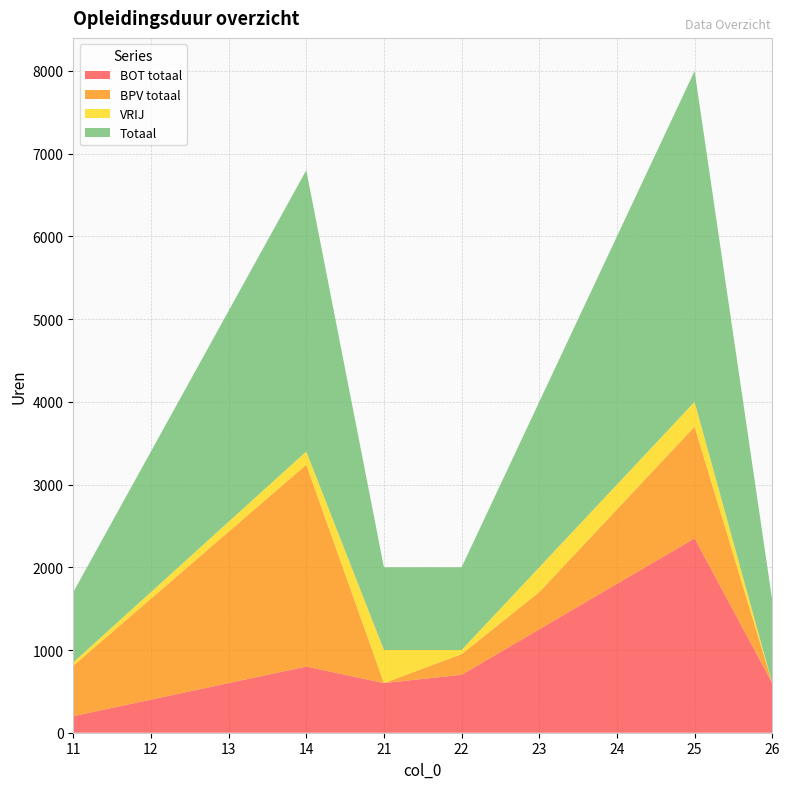

Reading left to right, extract all data points from this chart.

BOT totaal: 200	400	600	800	600	700	1250	1800	2350	600
BPV totaal: 610	1220	1830	2440	0	250	450	900	1350	0
VRIJ: 40	80	120	160	400	50	300	300	300	0
Totaal: 850	1700	2550	3400	1000	1000	2000	3000	4000	1000